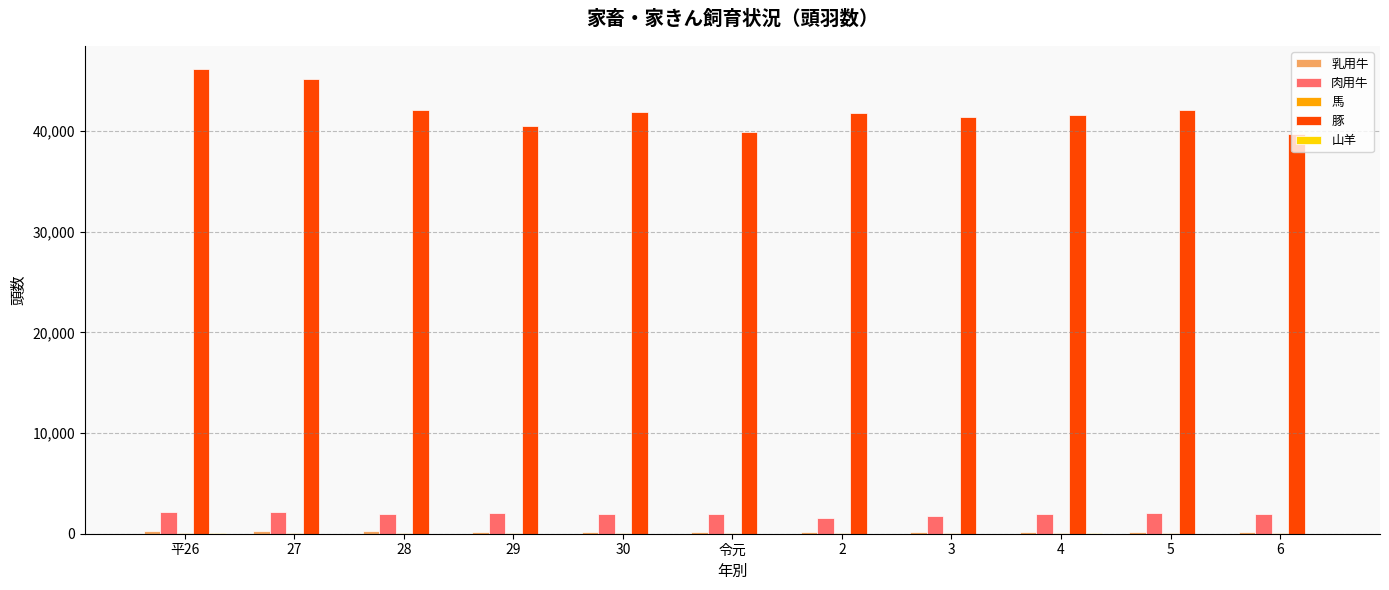

At which category does the chart reach its peak across all series?

平26